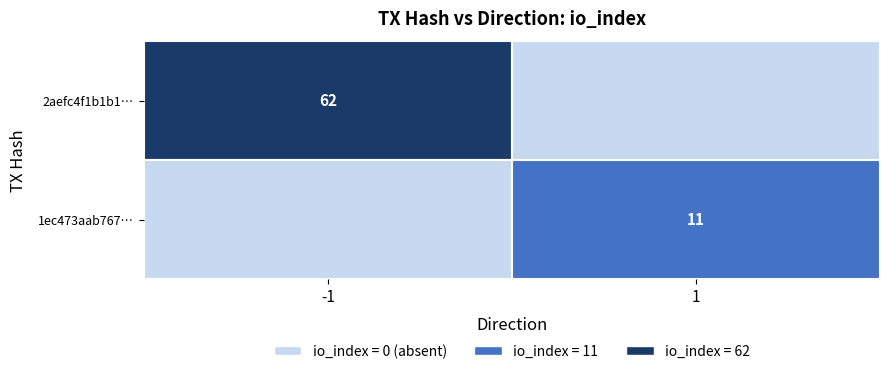

At how many categories does at least one series exceed 21?

1